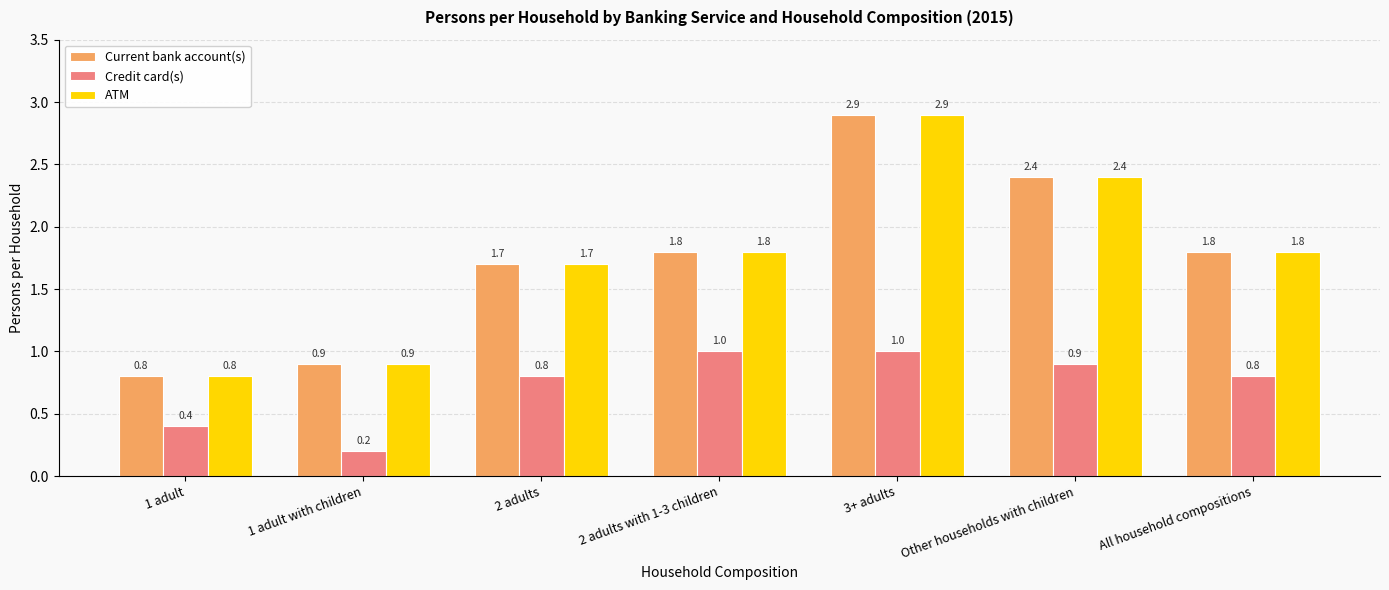

What is the difference between the maximum and minimum values in the Credit card(s) series?

0.8